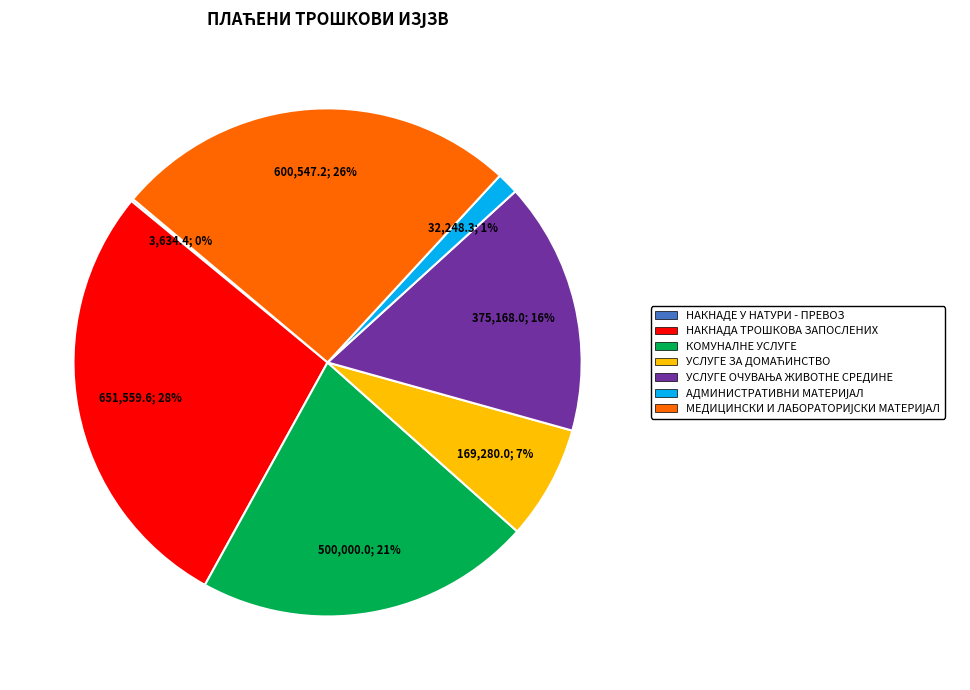

Which category has the biggest portion of the pie?

НАКНАДА ТРОШКОВА ЗАПОСЛЕНИХ